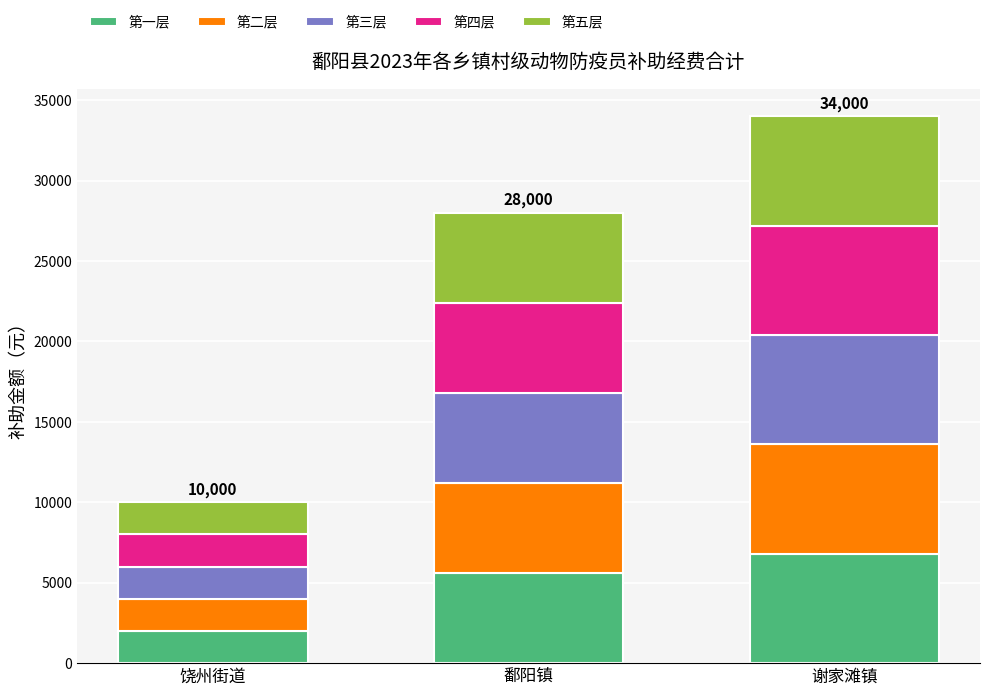

Is it true that 第一层 equals 6800 at 谢家滩镇?

True